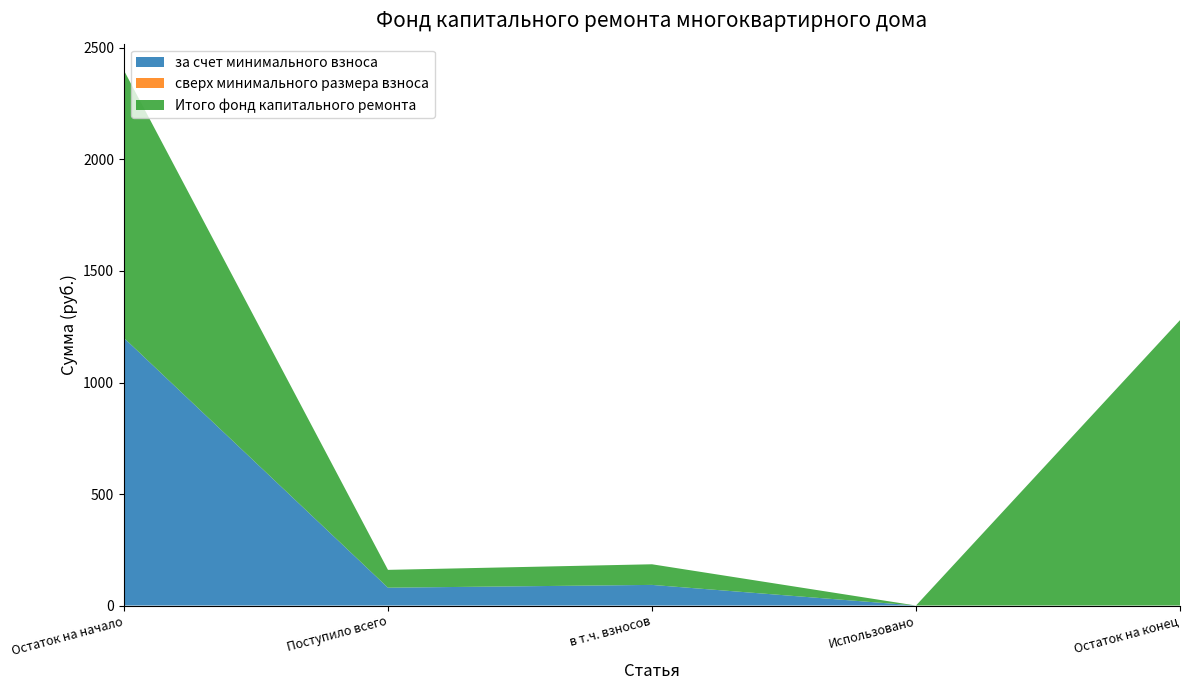

Reading left to right, extract all data points from this chart.

за счет минимального взноса: Остаток на начало=1199.7	Поступило всего=80.0	в т.ч. взносов=92.5	Использовано=0.0	Остаток на конец=0.0
сверх минимального размера взноса: Остаток на начало=0.0	Поступило всего=0.0	в т.ч. взносов=0.0	Использовано=0.0	Остаток на конец=0.0
Итого фонд капитального ремонта: Остаток на начало=1199.7	Поступило всего=80.0	в т.ч. взносов=92.5	Использовано=0.0	Остаток на конец=1279.6